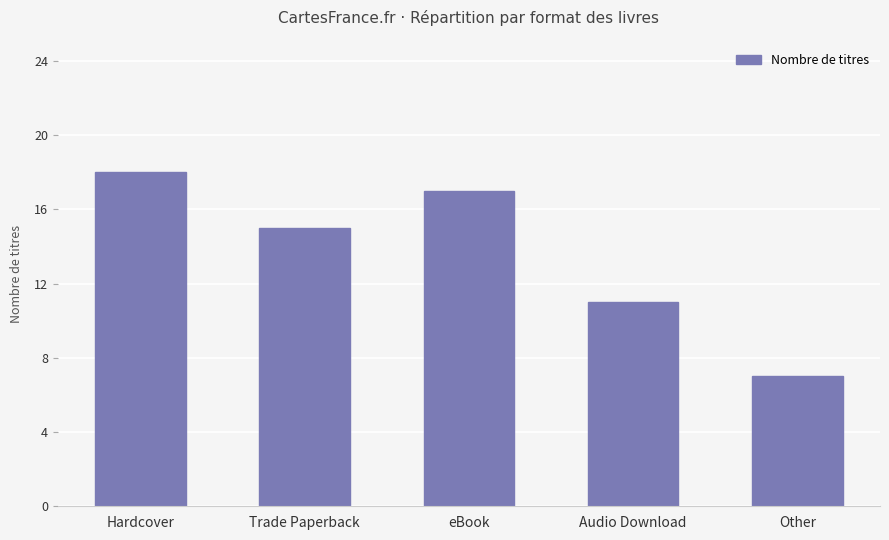

Count the number of data series in this chart.

1